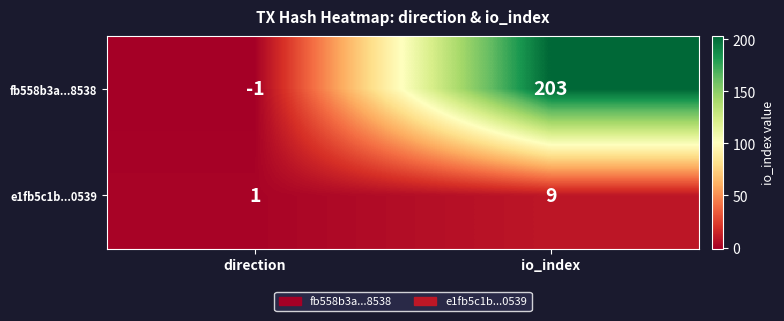

At which category is the sum across all series the highest?

io_index